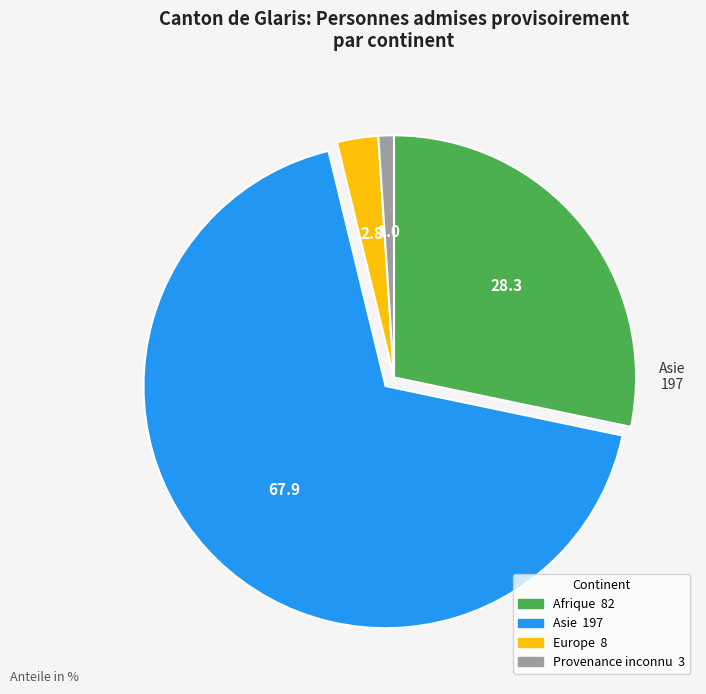

True or false: Europe accounts for 3% of the total.

True